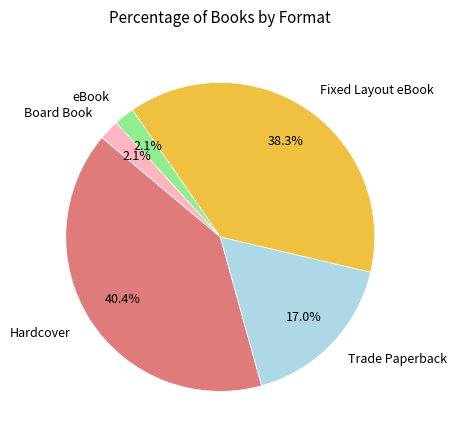

Between Hardcover and Trade Paperback, which is larger?

Hardcover